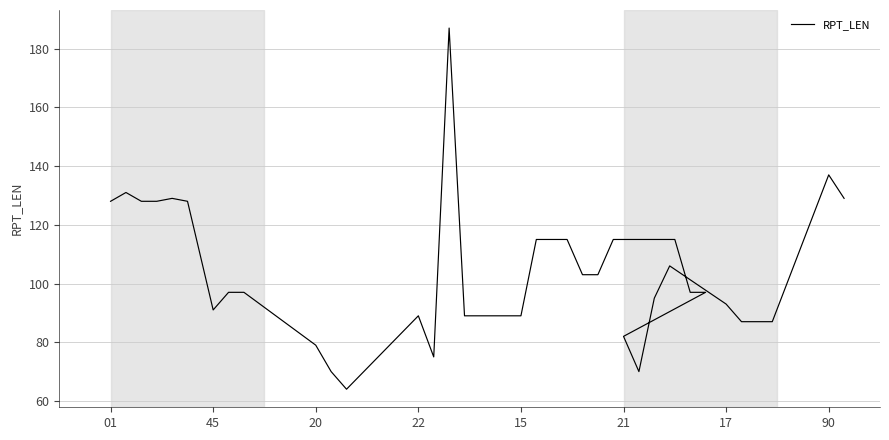

Reading right to left, transcribe all the data shown in this chart.

129	137	87	87	87	93	106	95	70	82	97	97	115	115	115	115	115	103	103	115	115	115	89	89	89	187	75	89	64	70	79	97	97	91	128	129	128	128	131	128